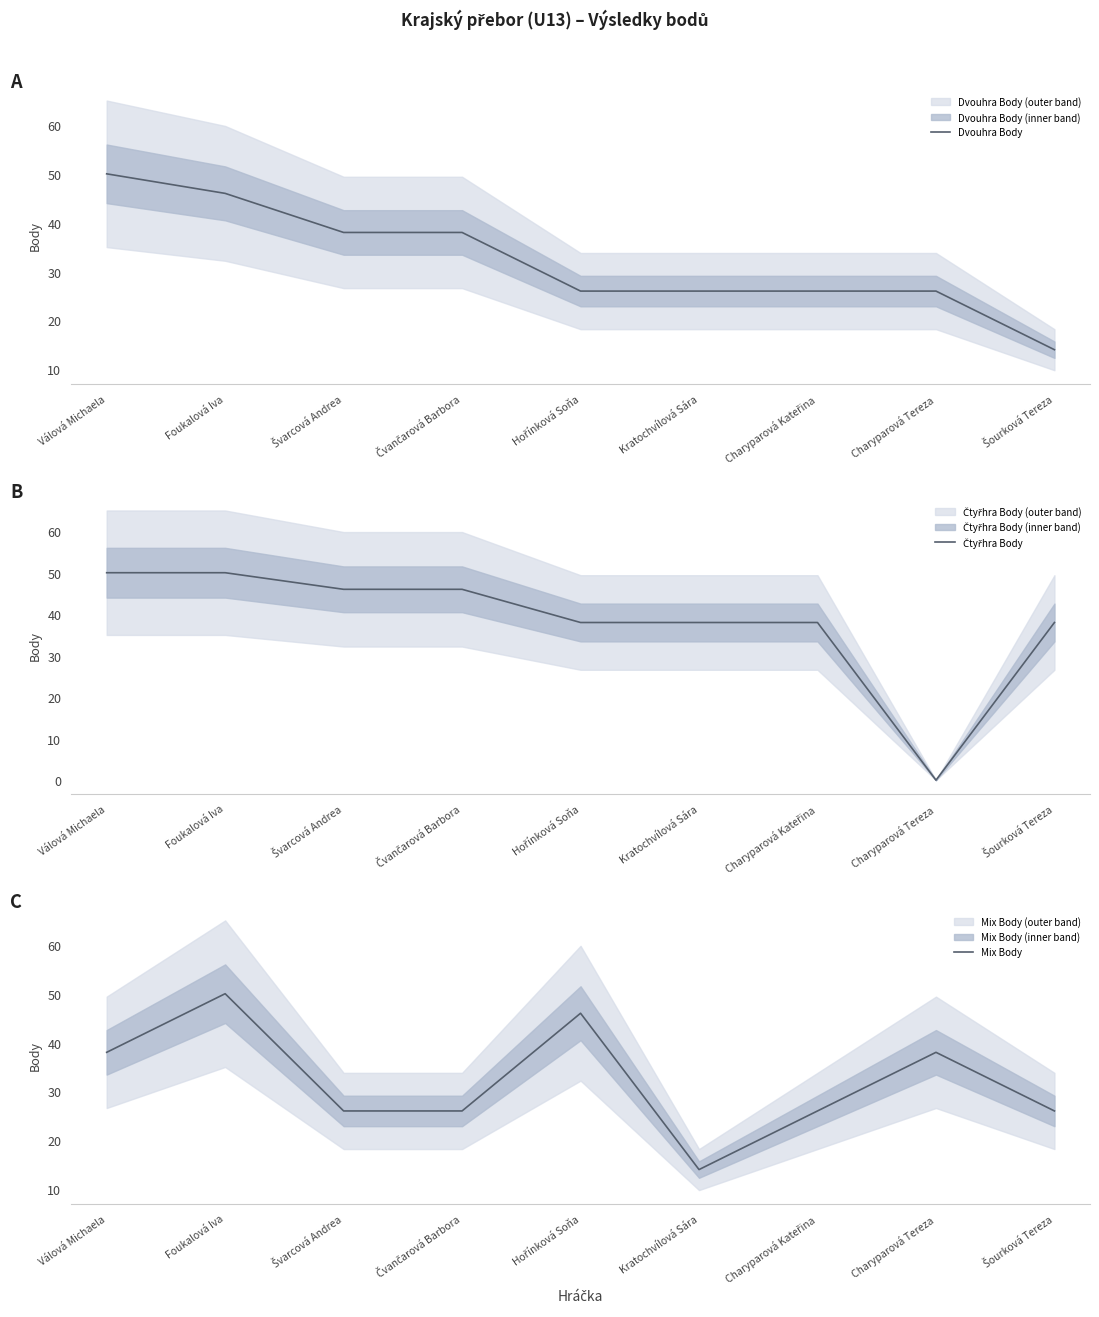

True or false: Dvouhra Body has more than 1 interior local peaks.

False